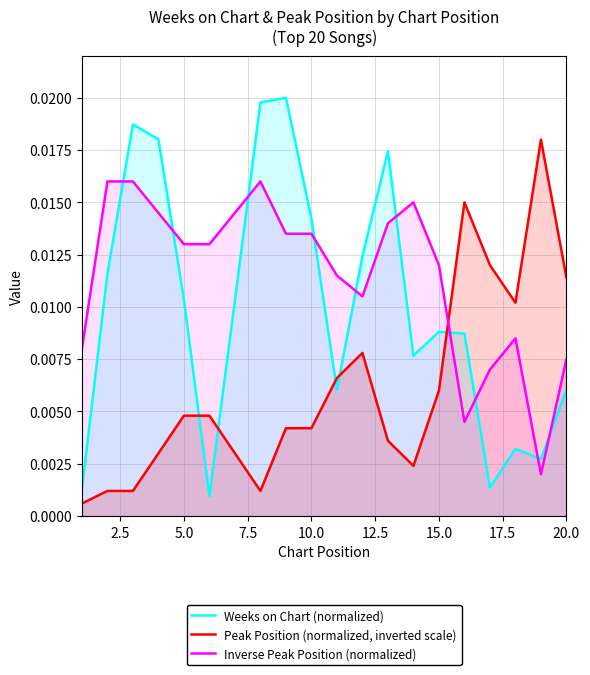

True or false: Peak Position (normalized, inverted scale) and Weeks on Chart (normalized) cross at least once.

True